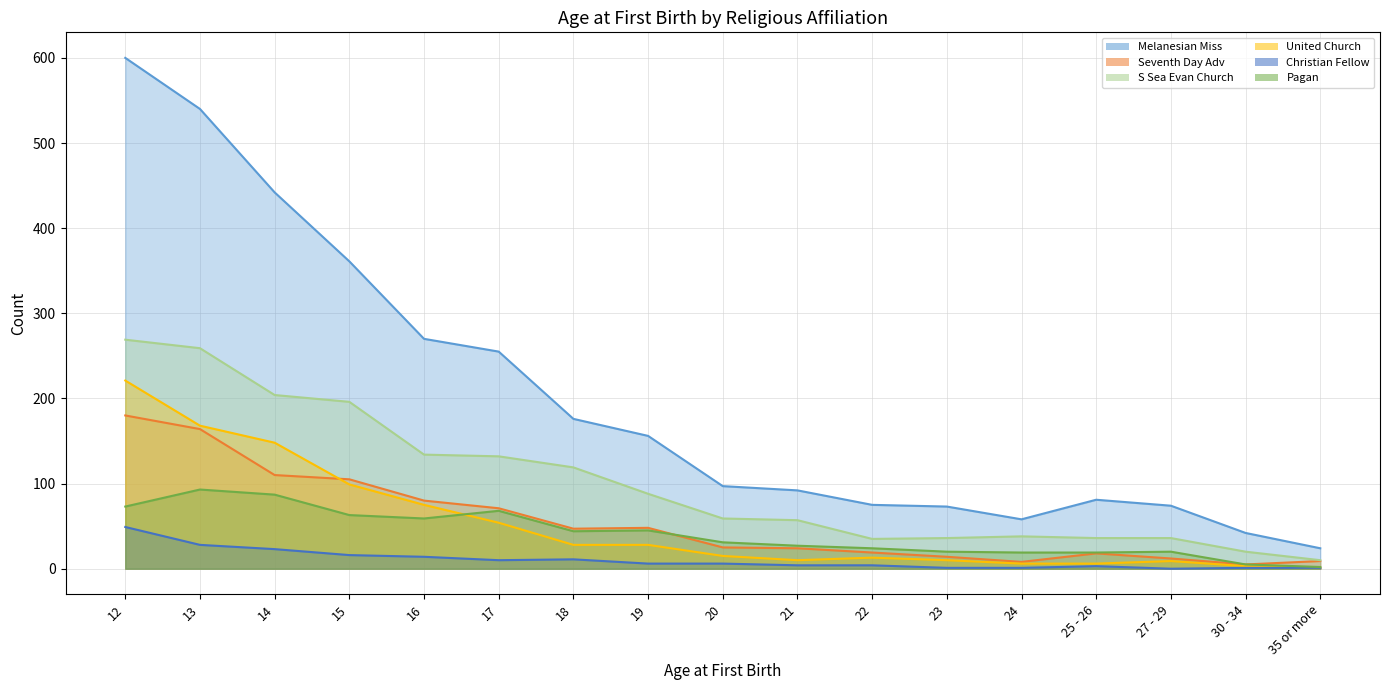

Which category has the lowest value in the Pagan series?

35 or more